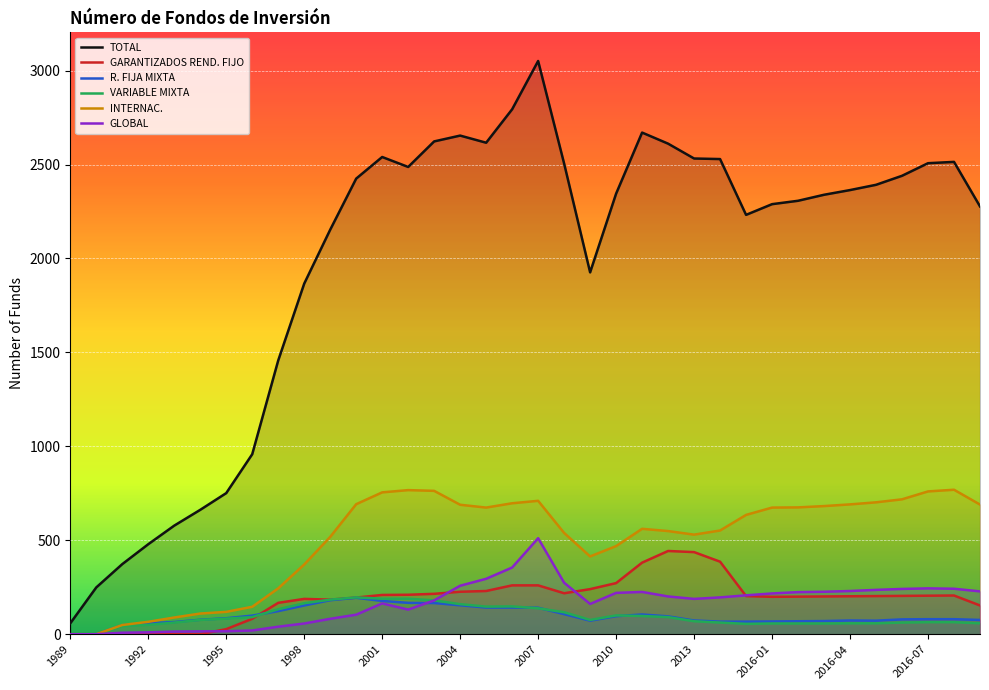

Rank the series at 1993 from highest to lowest value.

TOTAL, INTERNAC., R. FIJA MIXTA, VARIABLE MIXTA, GLOBAL, GARANTIZADOS REND. FIJO